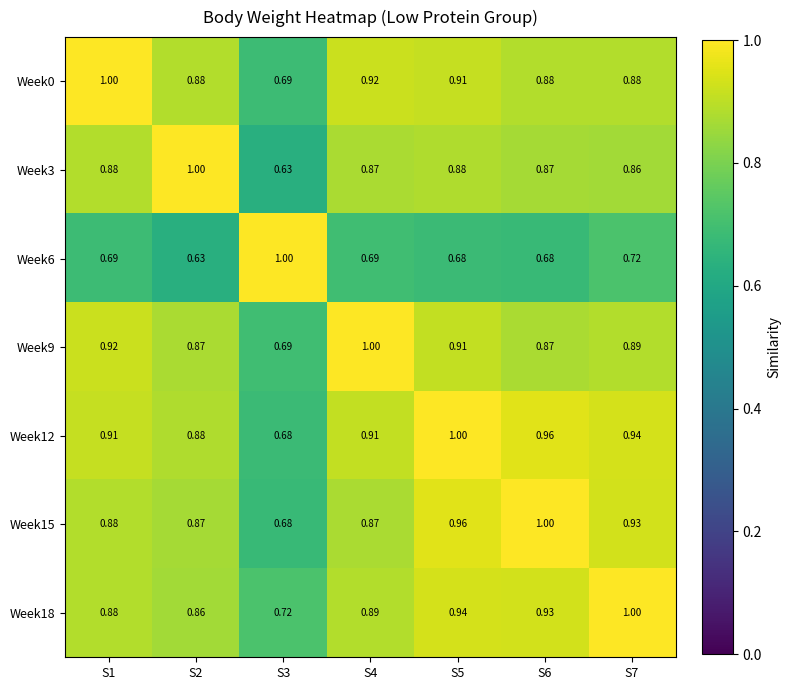

Which series has the largest total across all categories?

Week12